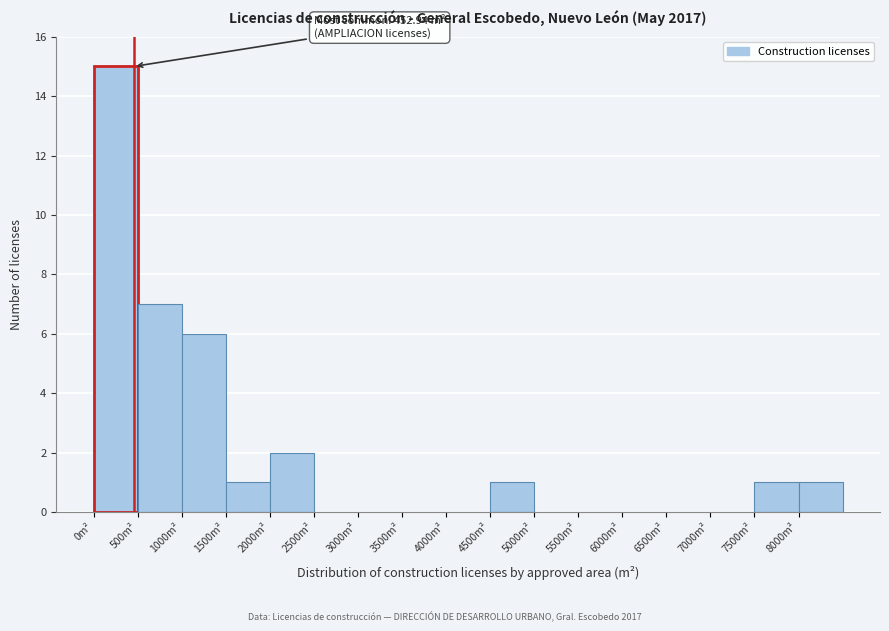

Which range on the x-axis has the tallest bar?

0 to 500